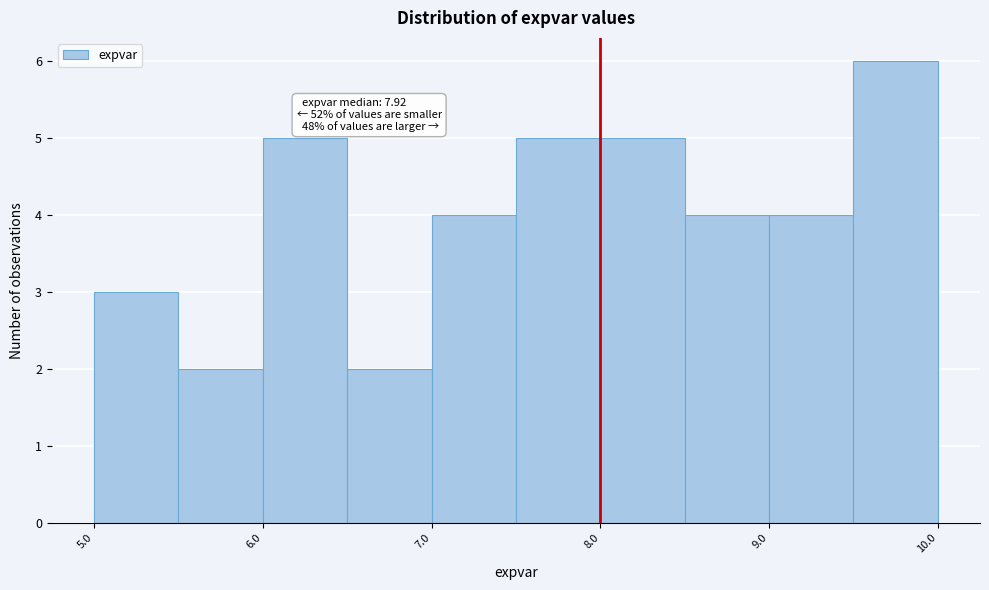

Over which range of the x-axis is the bar tallest?

9.5 to 10.0